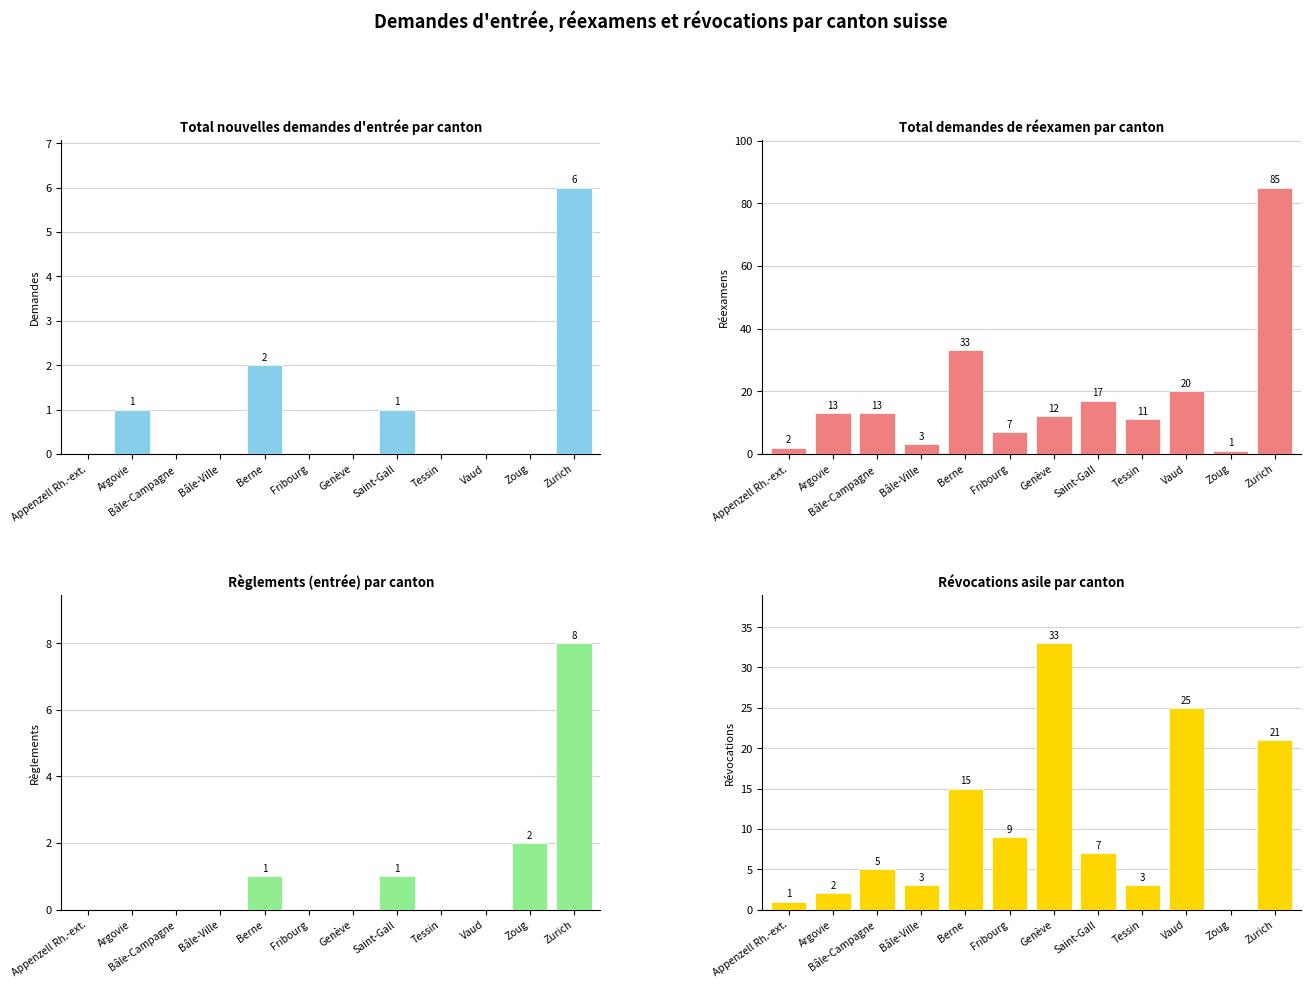

Is the value of Total demandes réexamen at Tessin greater than the value of Total nouvelles demandes at Zoug?

Yes